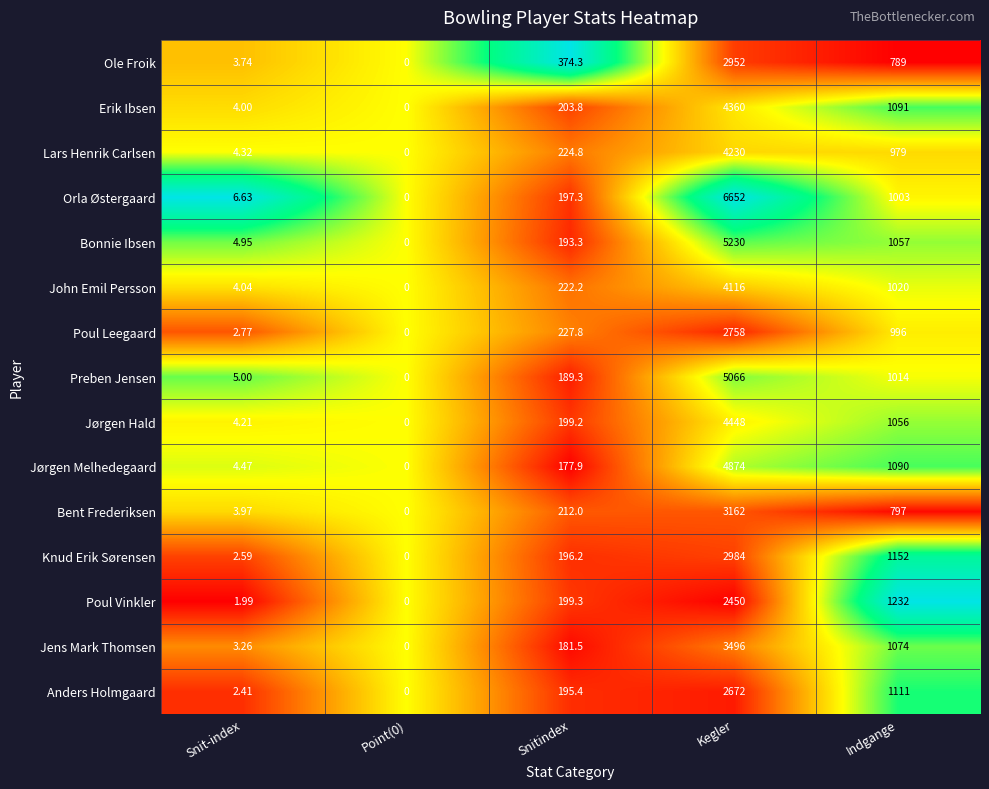

Which category has the highest value across all series?

Kegler